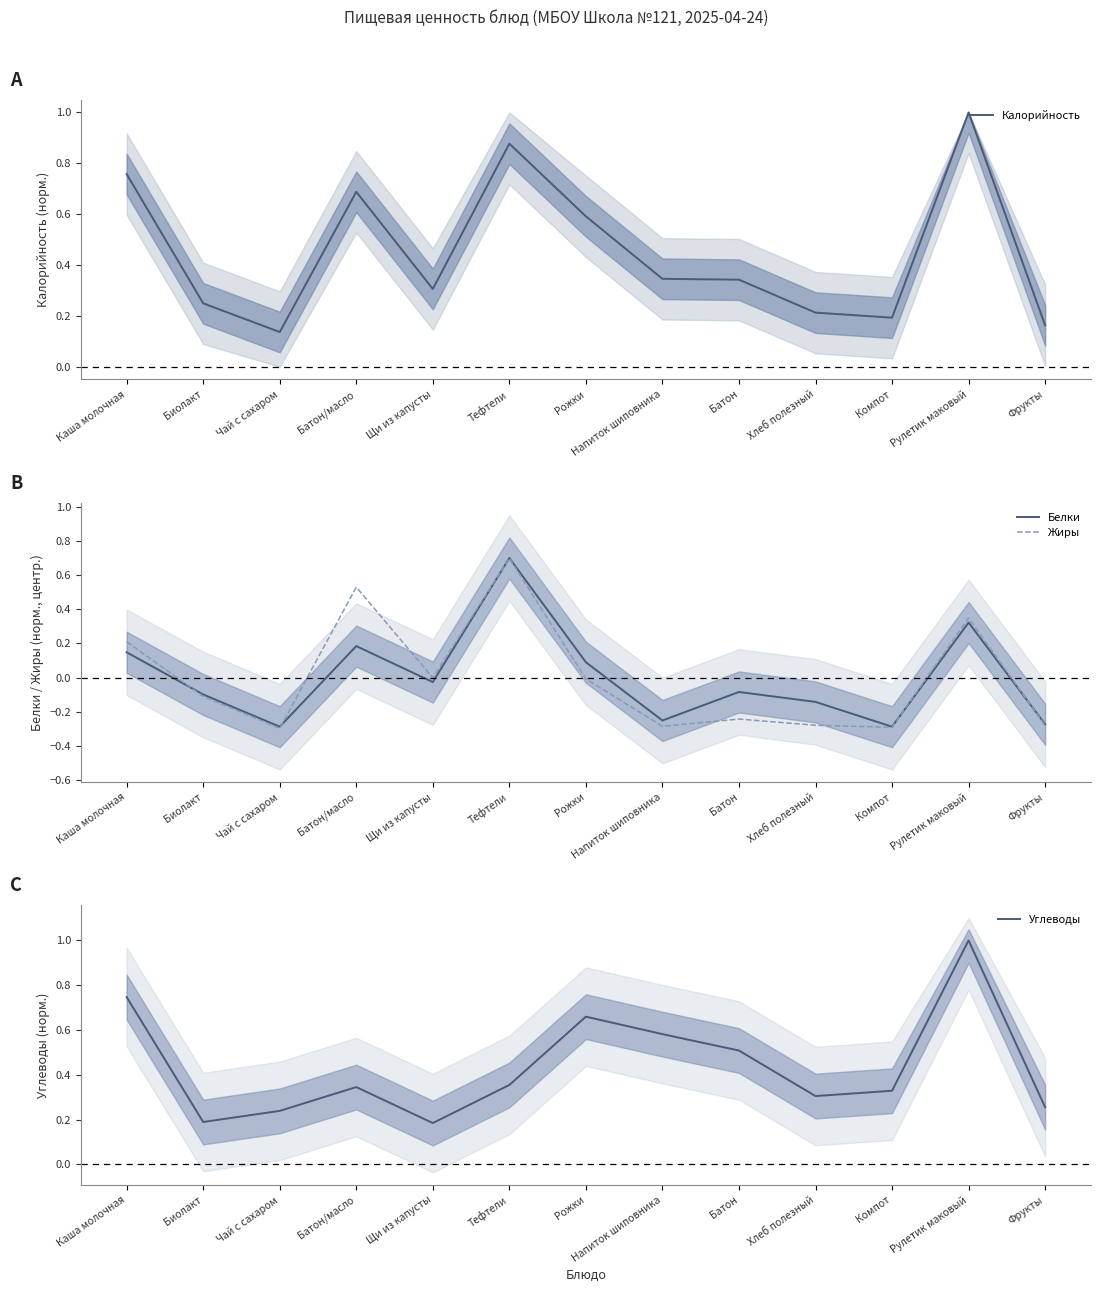

Is it true that Белки equals 0.0 at Рожки?

False